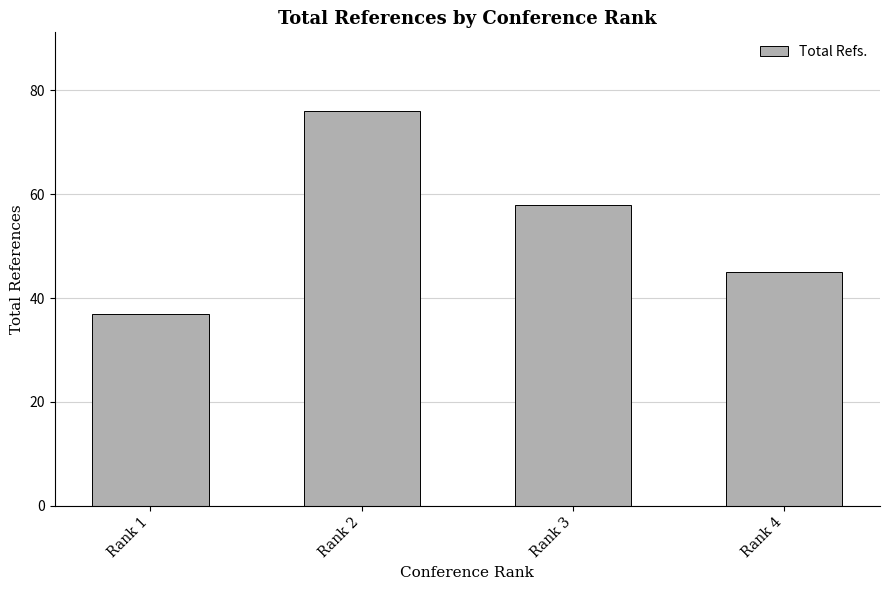

What is the difference between the maximum and second lowest values?

31